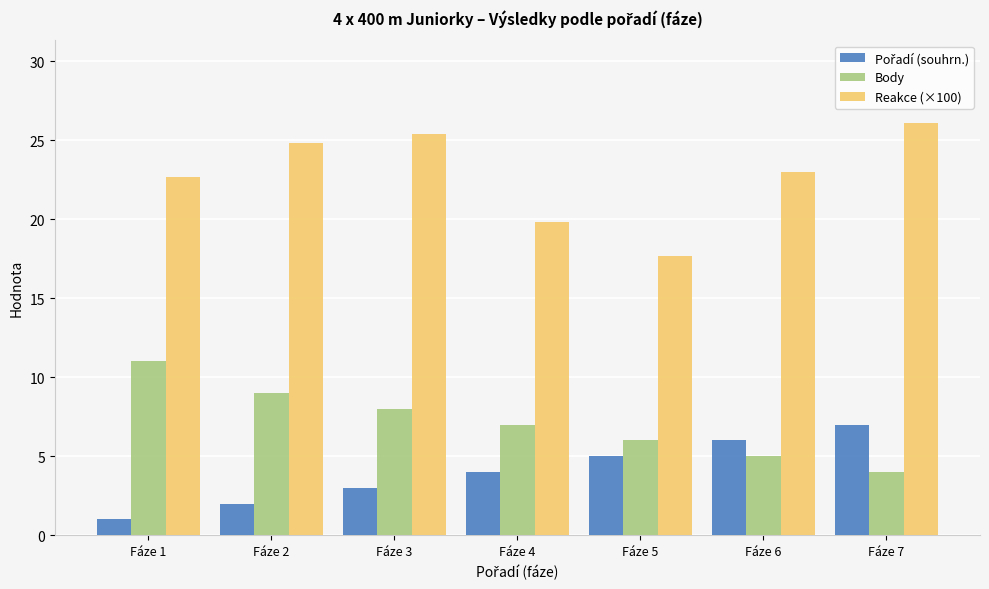

How many bars are there in total?

21